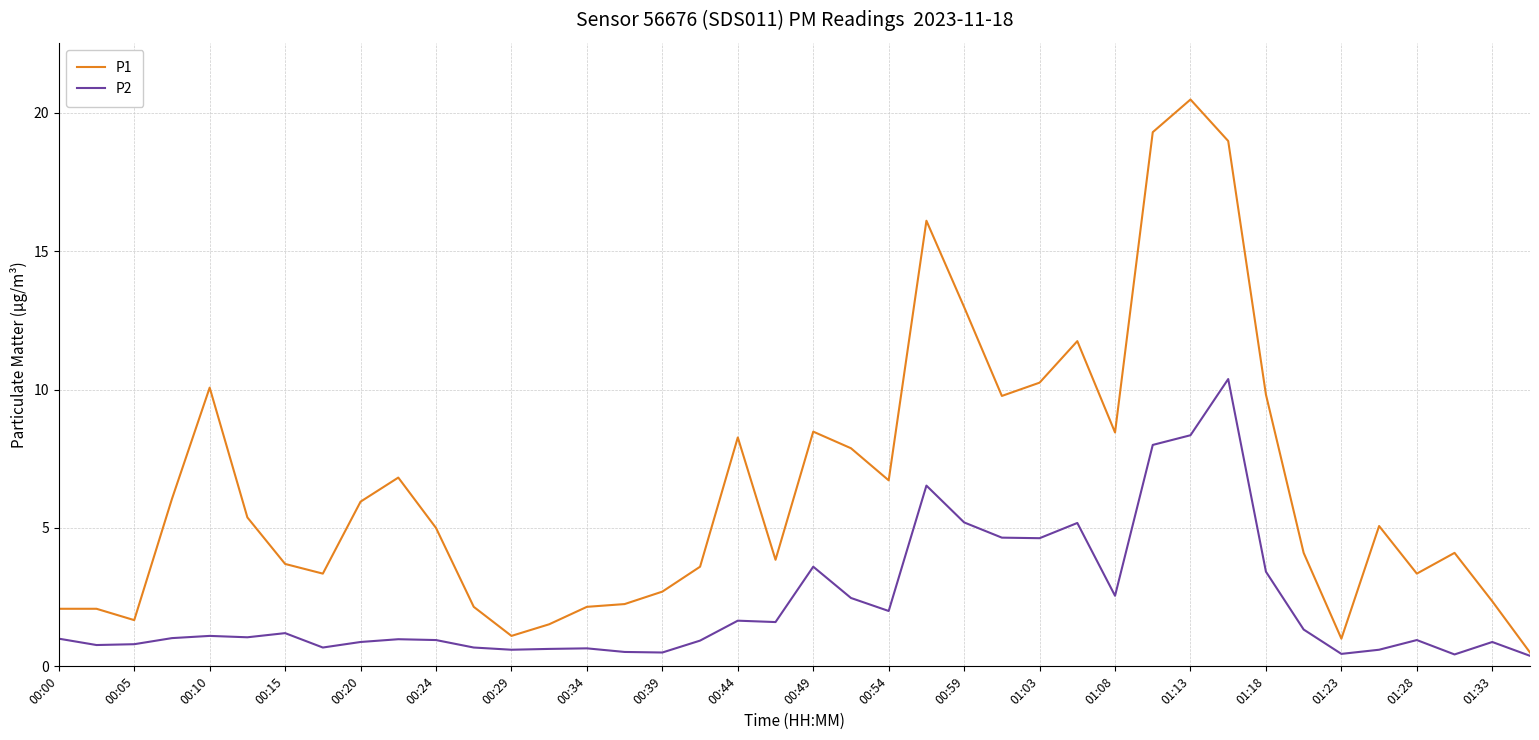

What is the greatest value displayed?

20.5